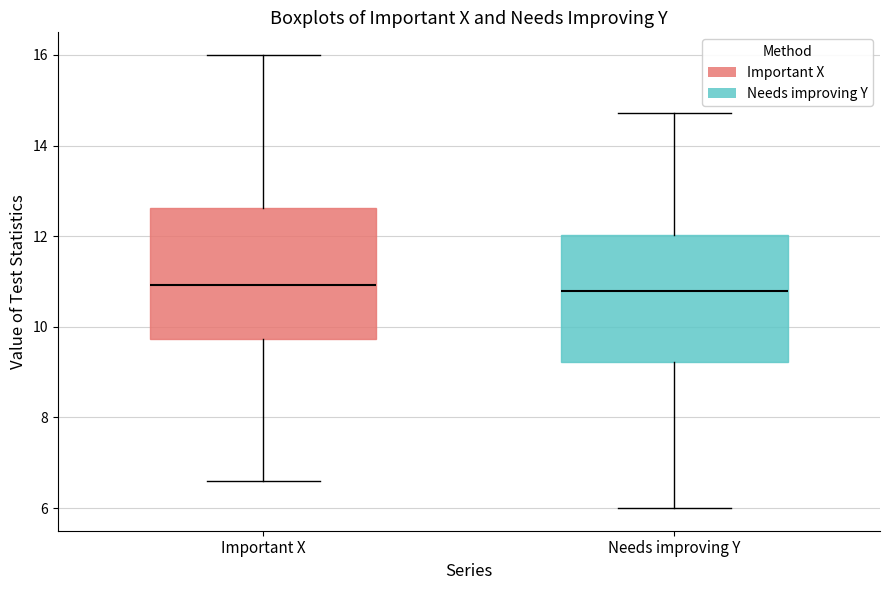

Reading left to right, read every box against the y-axis: the position of its median line, the range the box covers, and the ends of its whiskers. The values are not printed on the chart, so give them approximately, as read against the axis.

Important X: median 11.0, box 9.8 to 12.6, whiskers 6.6 to 16.0
Needs improving Y: median 10.8, box 9.2 to 12.0, whiskers 6.0 to 14.8